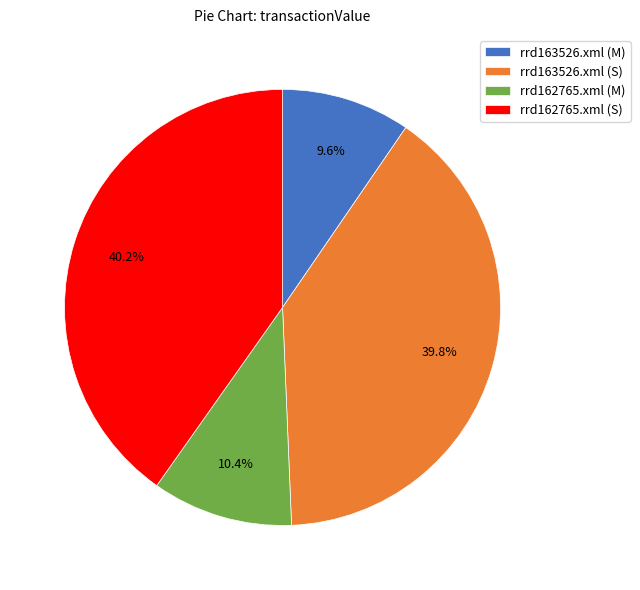

How many segments does this pie chart have?

4